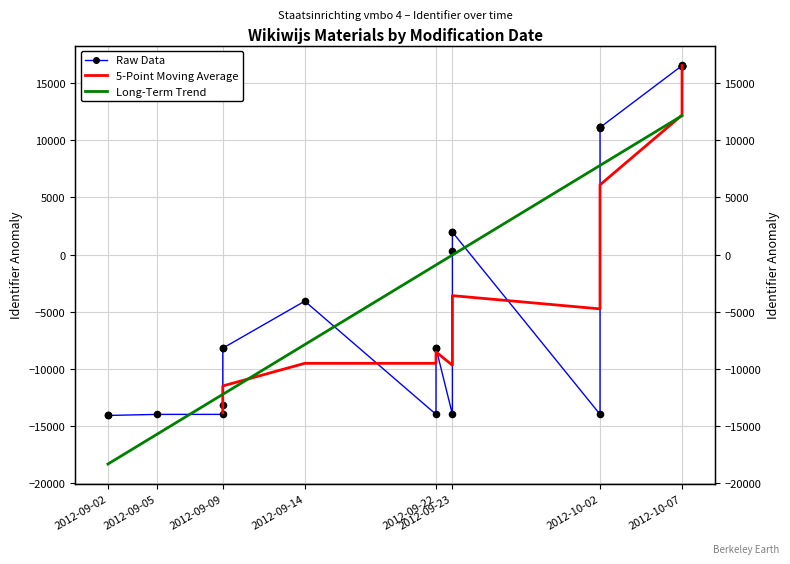

What is the change in value from 2012-09-09 to 2012-09-23?

+10152.0